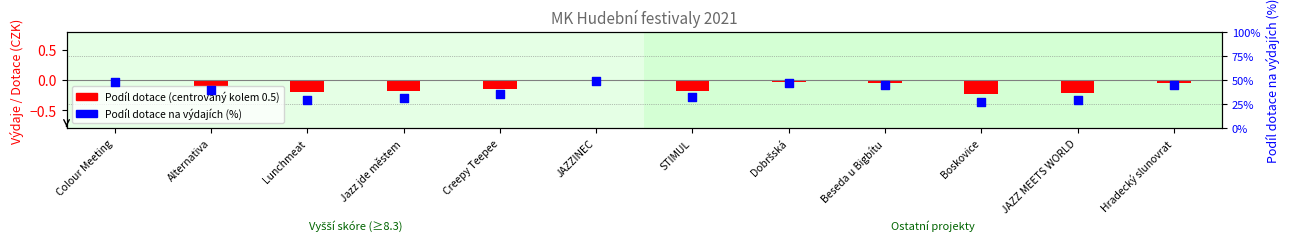

At how many categories does at least one series exceed 29?

9